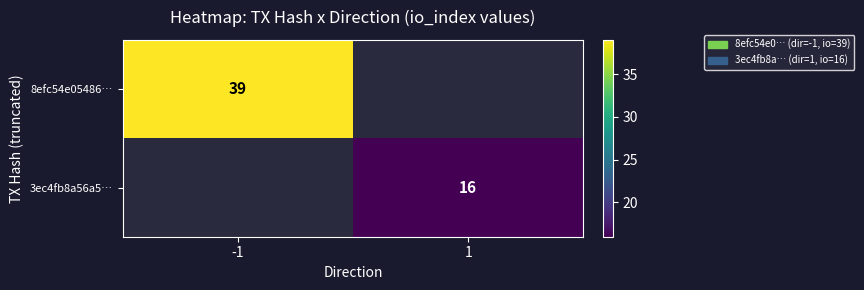

The value of 3ec4fb8a56a5… at 1 is 6. True or false?

False